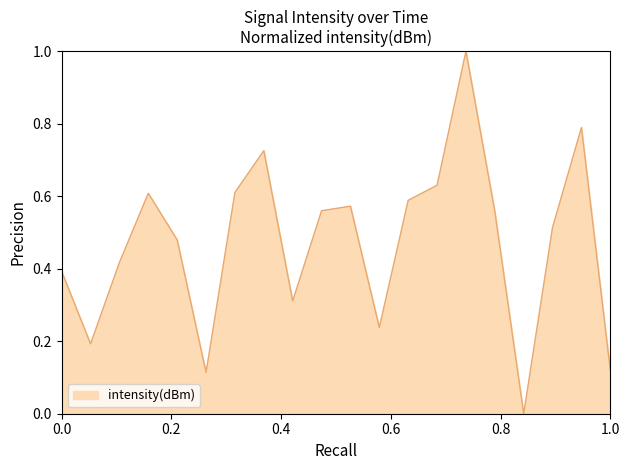

How many lines are shown in the chart?

1